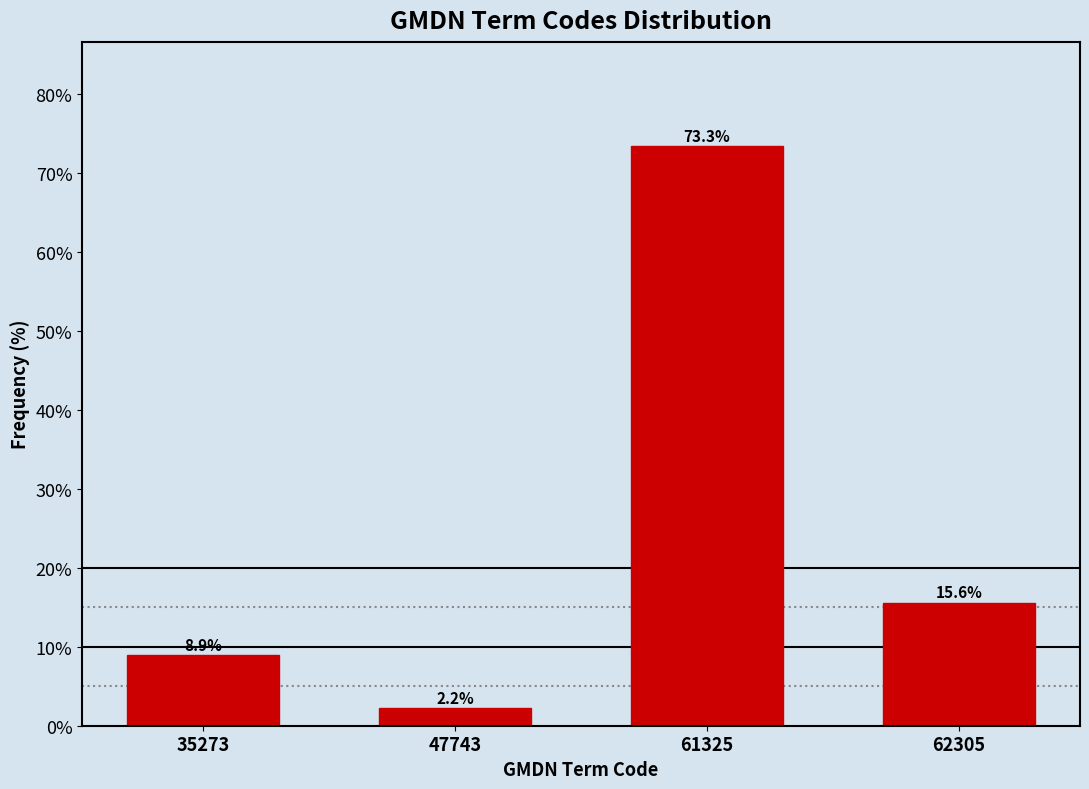

Reading left to right, transcribe all the data shown in this chart.

8.9	2.2	73.3	15.6